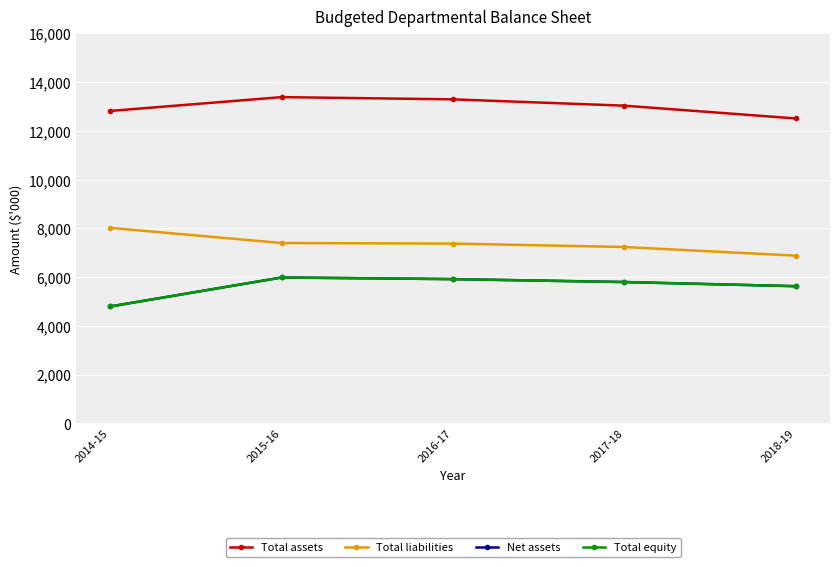

True or false: Total assets and Total liabilities cross at least once.

False